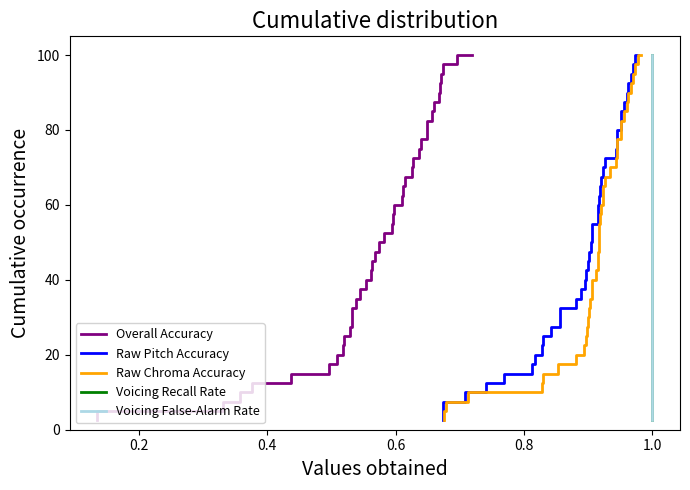

What is the label of the 3rd point from the left?

0.4